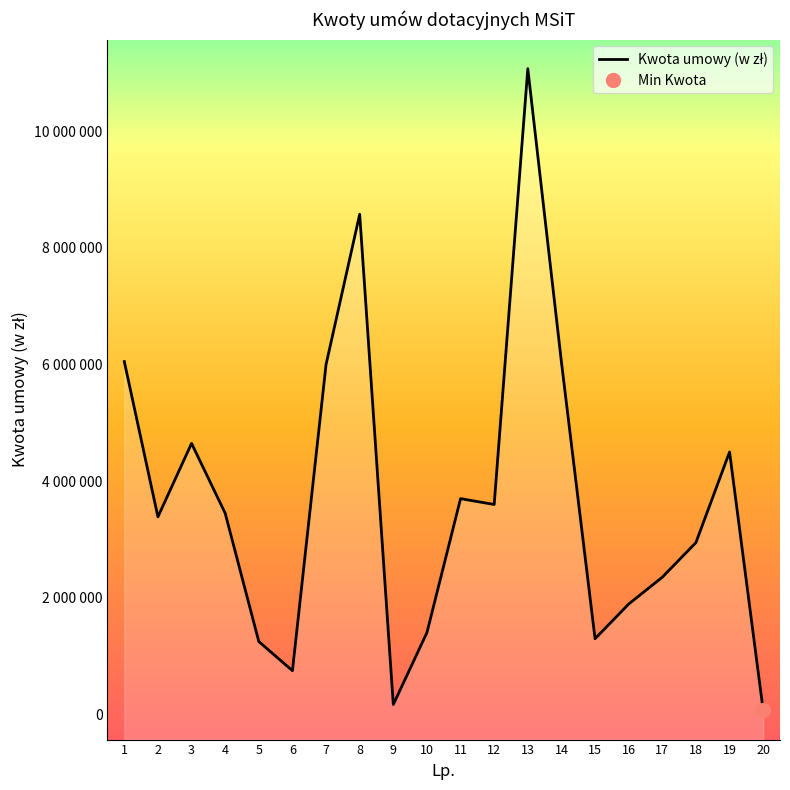

Which has a higher value, 4 or 13?

13